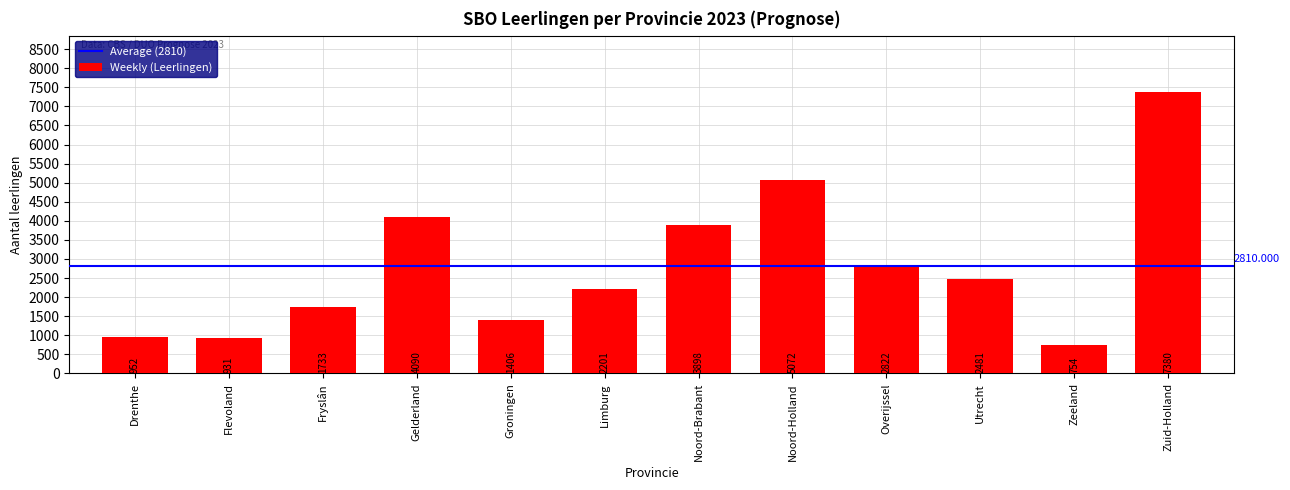

What is the change in value from Overijssel to Utrecht?

-341